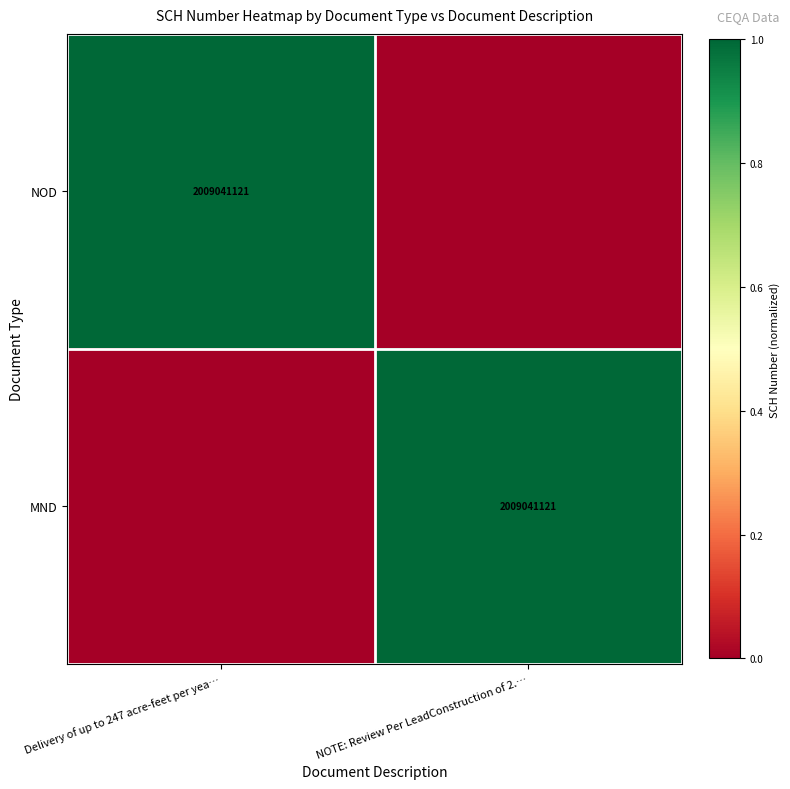

True or false: MND has a value of 566828033 at NOTE: Review Per LeadConstruction of 2.….

False